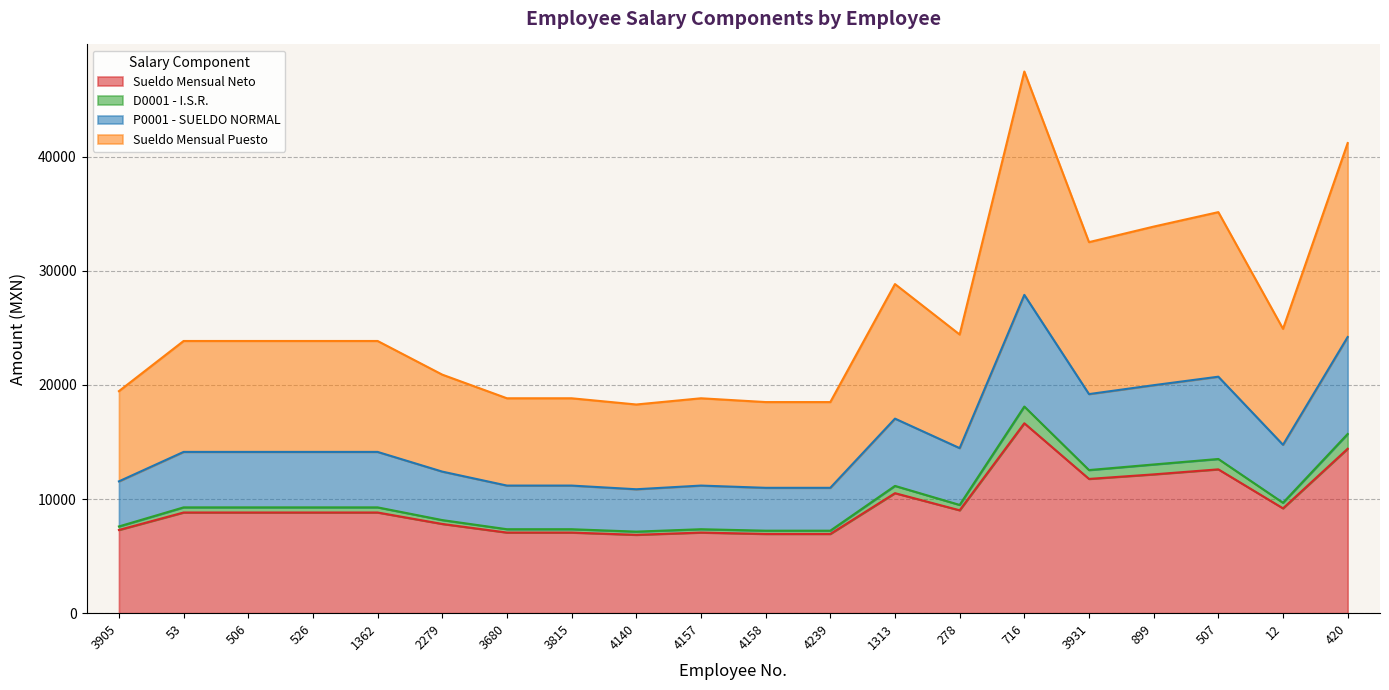

What is the value of the Sueldo Mensual Neto point at the 9th from the left?

6864.4